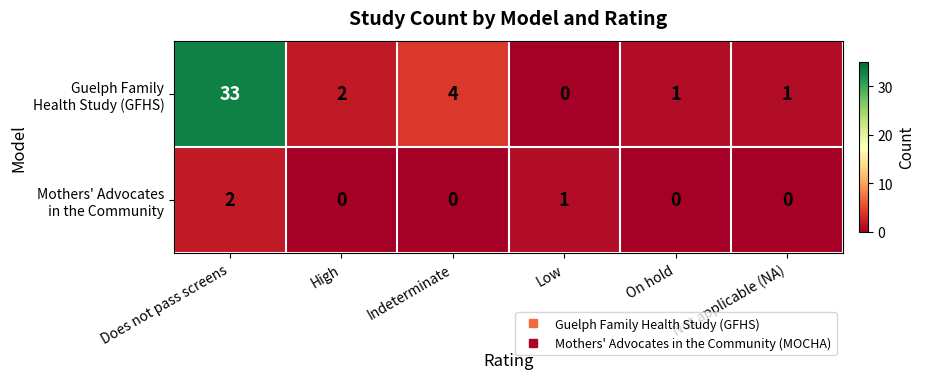

What is the total value across all series at Does not pass screens?

35